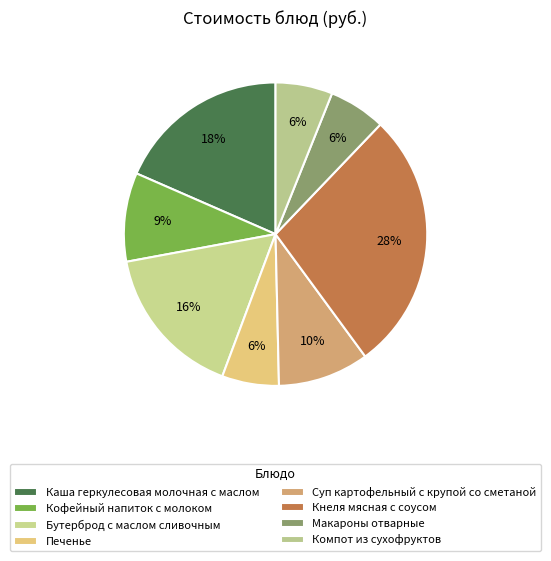

Rank the categories by value from highest to lowest.

Кнеля мясная с соусом, Каша геркулесовая молочная с маслом, Бутерброд с маслом сливочным, Суп картофельный с крупой со сметаной, Кофейный напиток с молоком, Компот из сухофруктов, Печенье, Макароны отварные